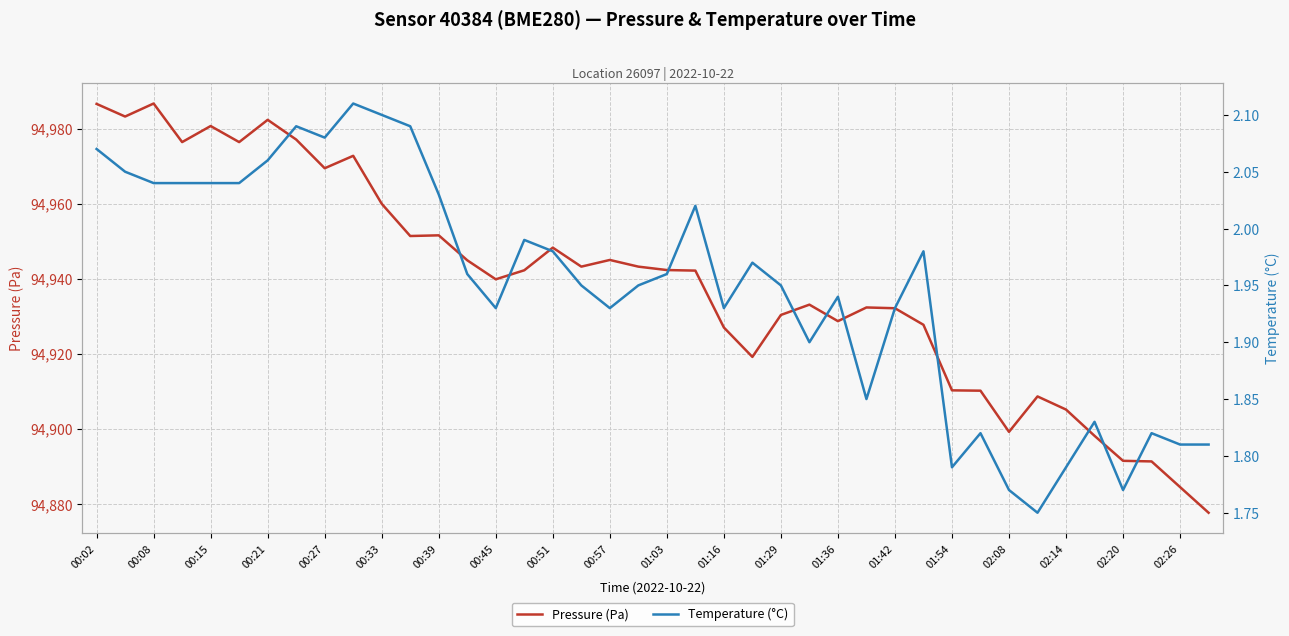

True or false: Pressure (Pa) and Temperature (°C) intersect in this chart.

False